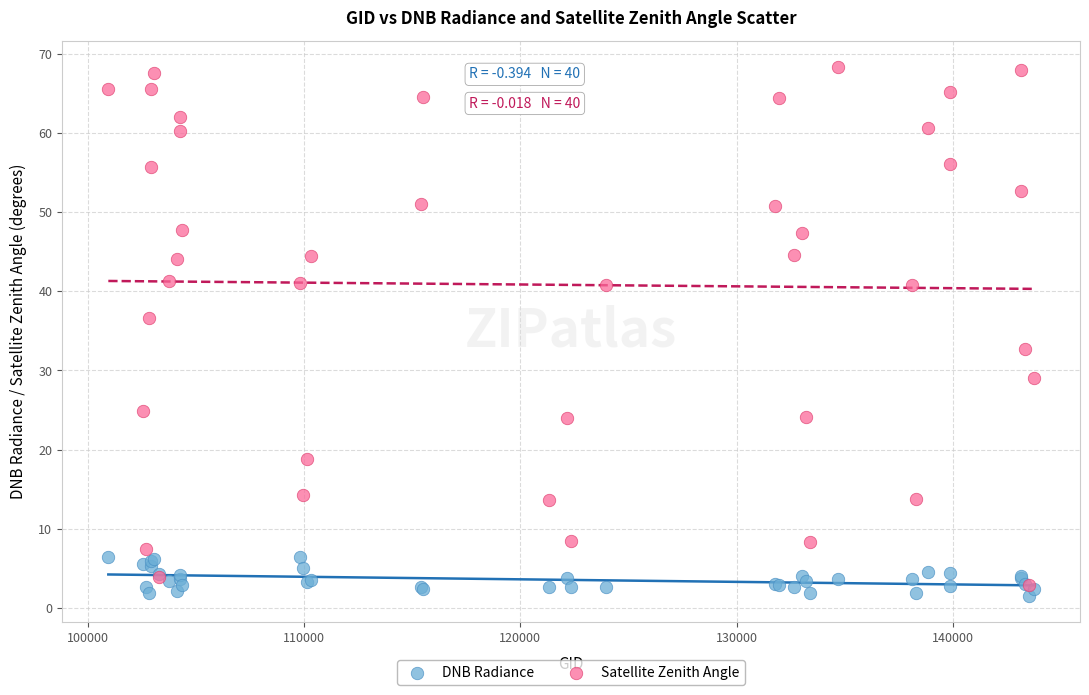

What are all the series names shown in the legend?

DNB Radiance, Satellite Zenith Angle